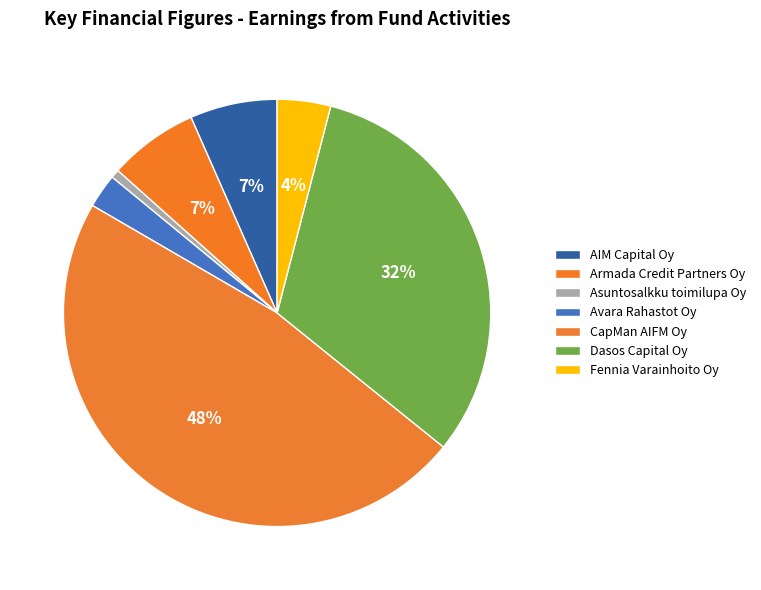

Does Asuntosalkku toimilupa Oy represent more than half of the total?

No